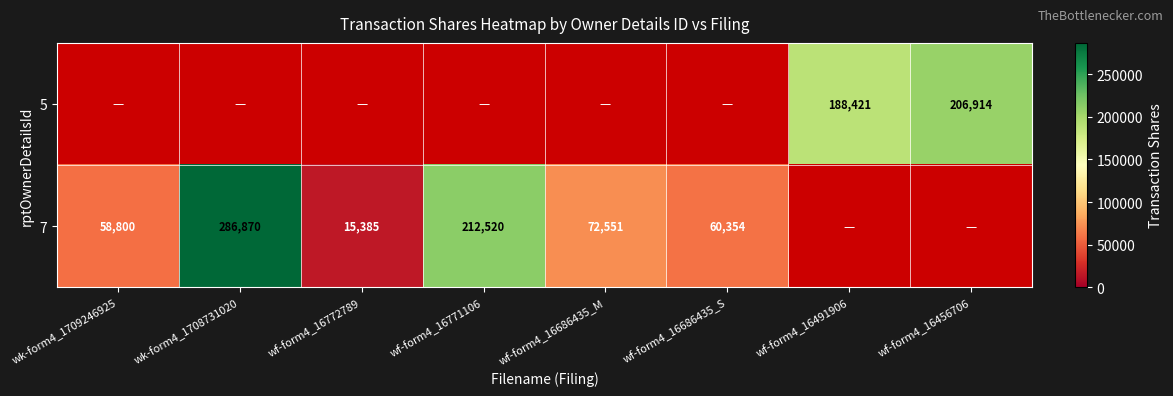

What is the smallest value displayed?

15385.0